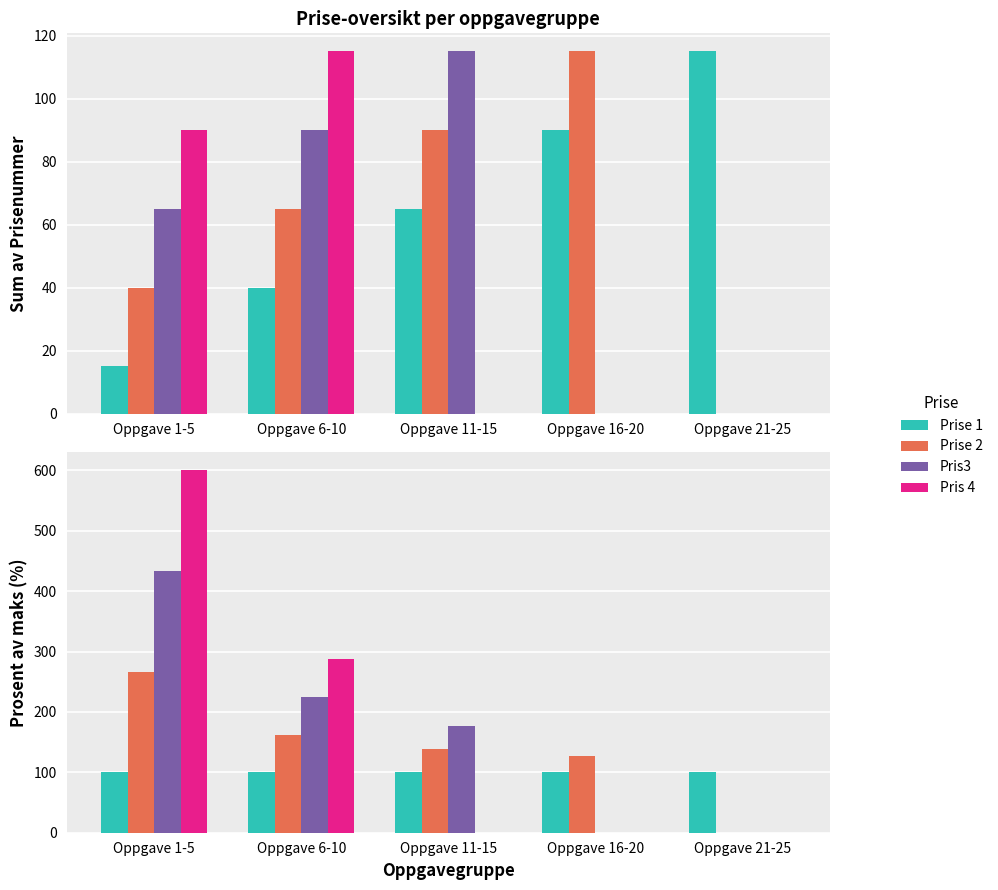

Which label corresponds to the largest value in the chart?

Oppgave 1-5